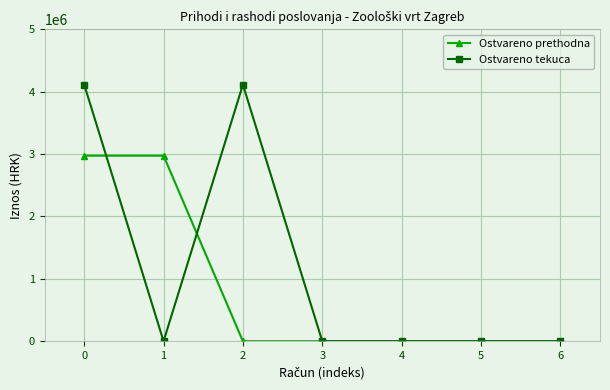

How many series are shown in this chart?

2